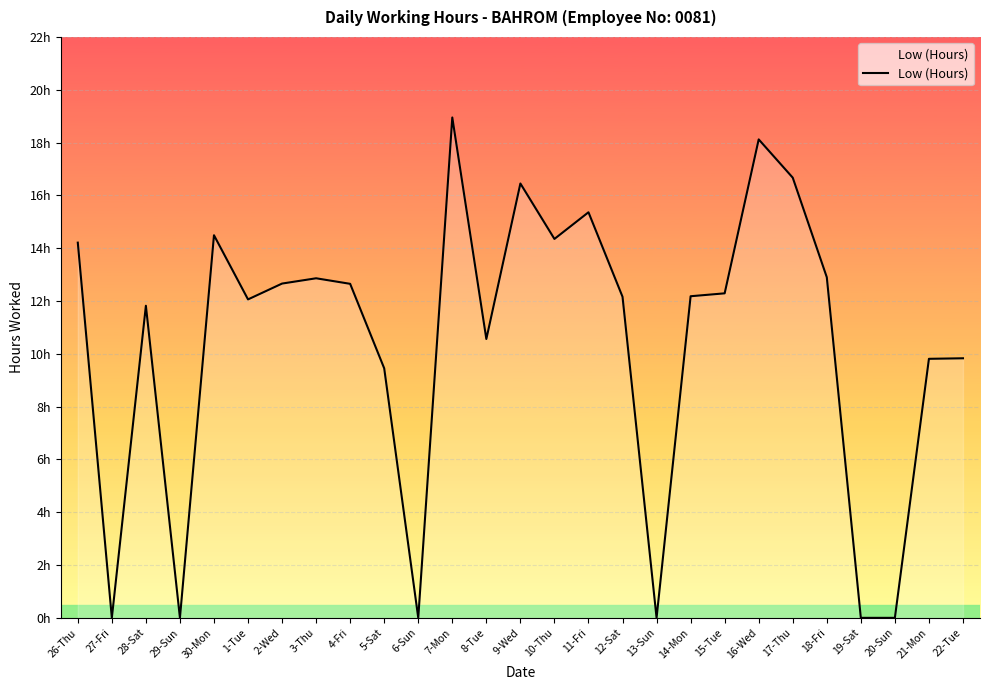

Is it true that the value at 14-Mon is 5.4?

False